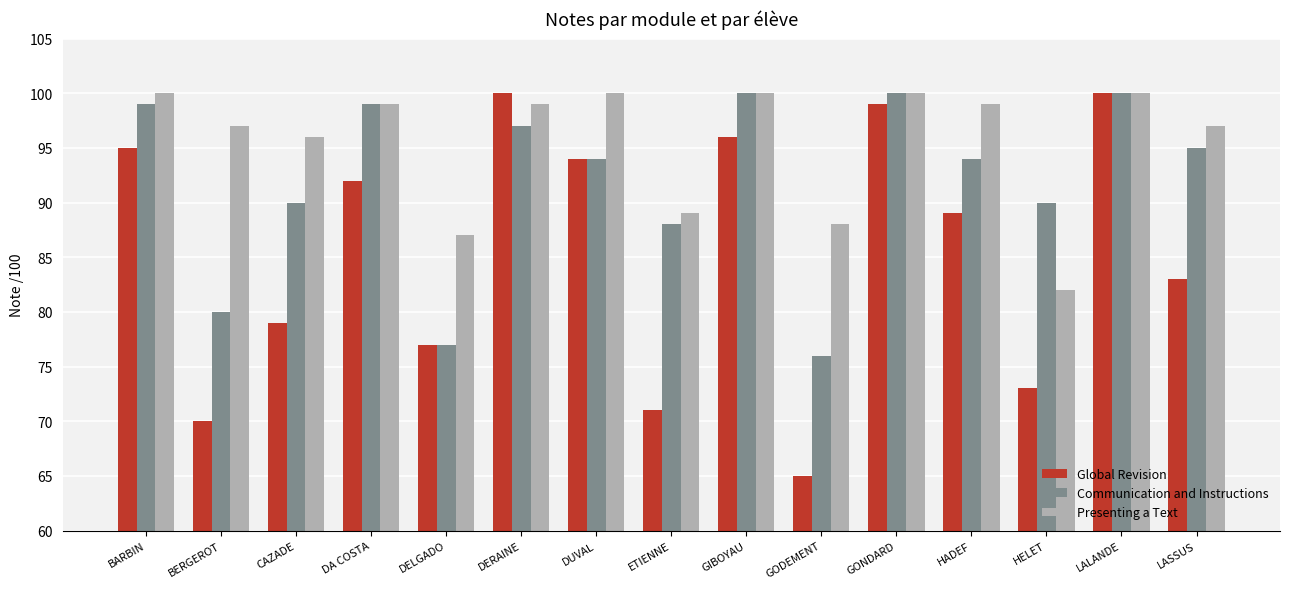

Which series has the largest total across all categories?

Presenting a Text